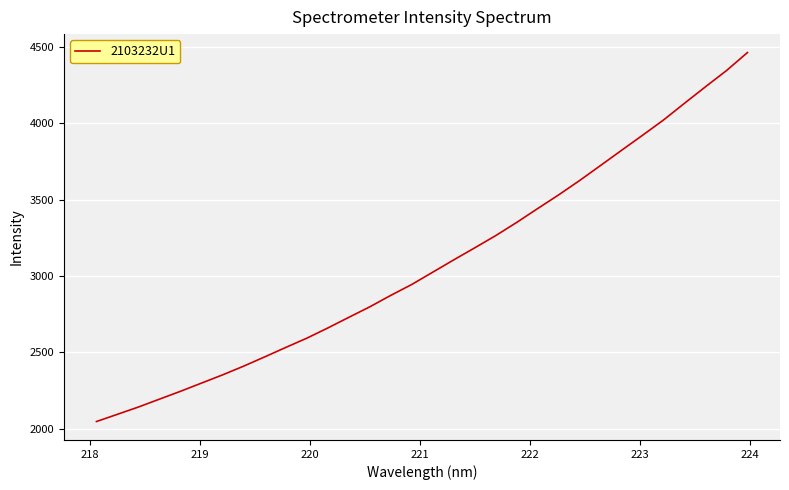

What is the greatest value displayed?

4462.9